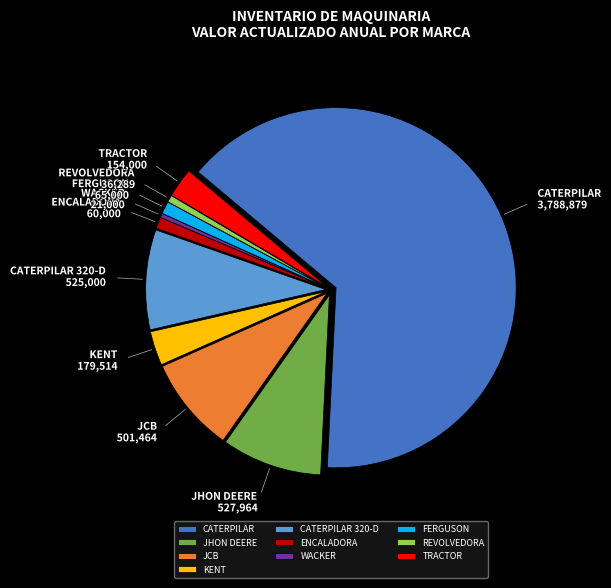

Which has a higher value, REVOLVEDORA or CATERPILAR?

CATERPILAR